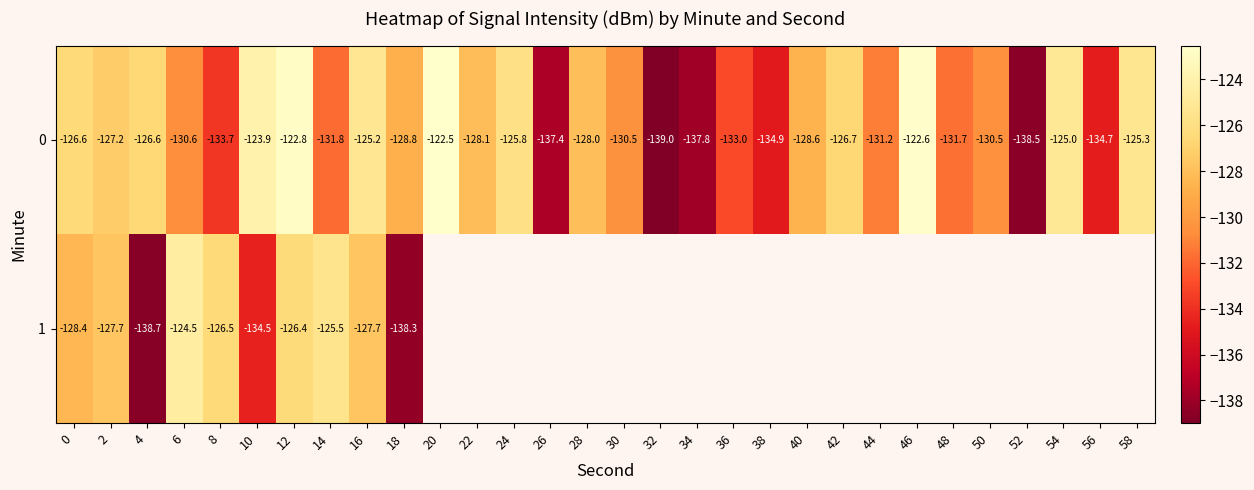

True or false: 0 has a value of -187.7 at 50.

False